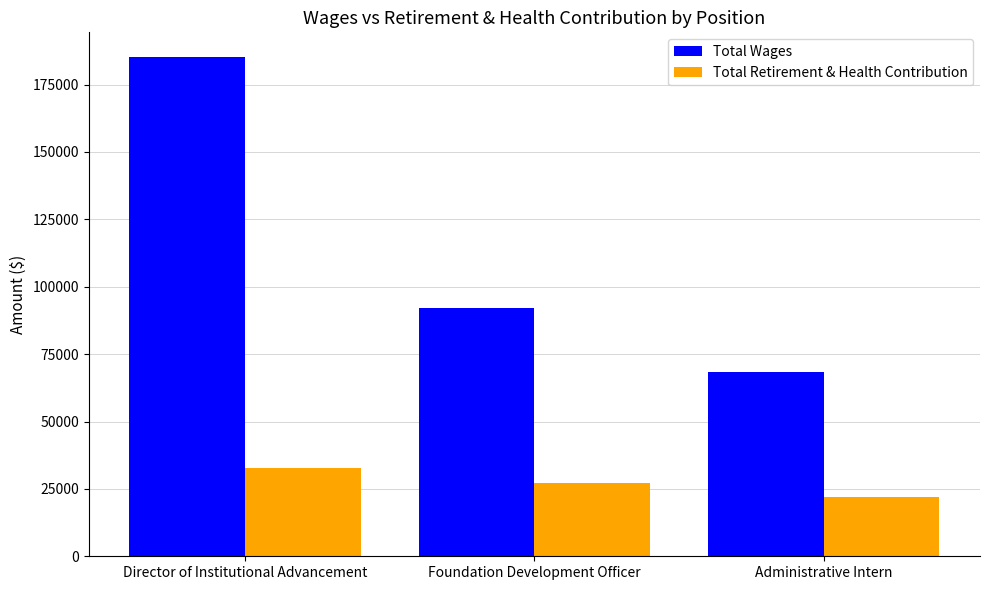

Reading left to right, list all the values displayed in this chart.

Total Wages: 185120	92053	68470
Total Retirement & Health Contribution: 32681	27020	22039